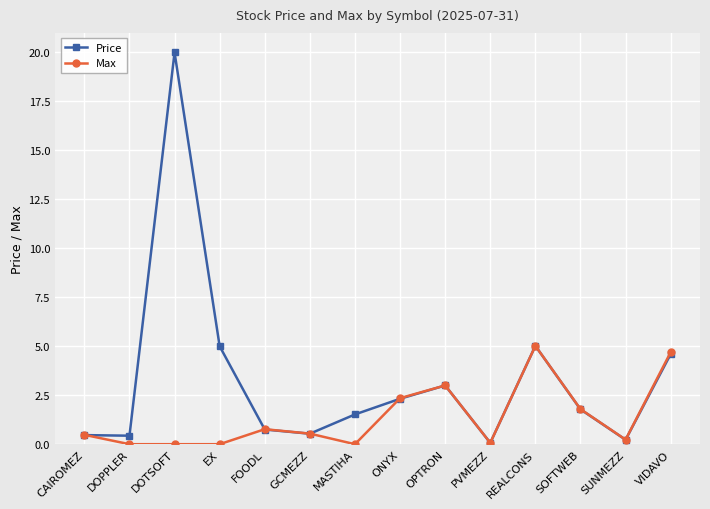

What is the label of the 12th point from the left?

SOFTWEB